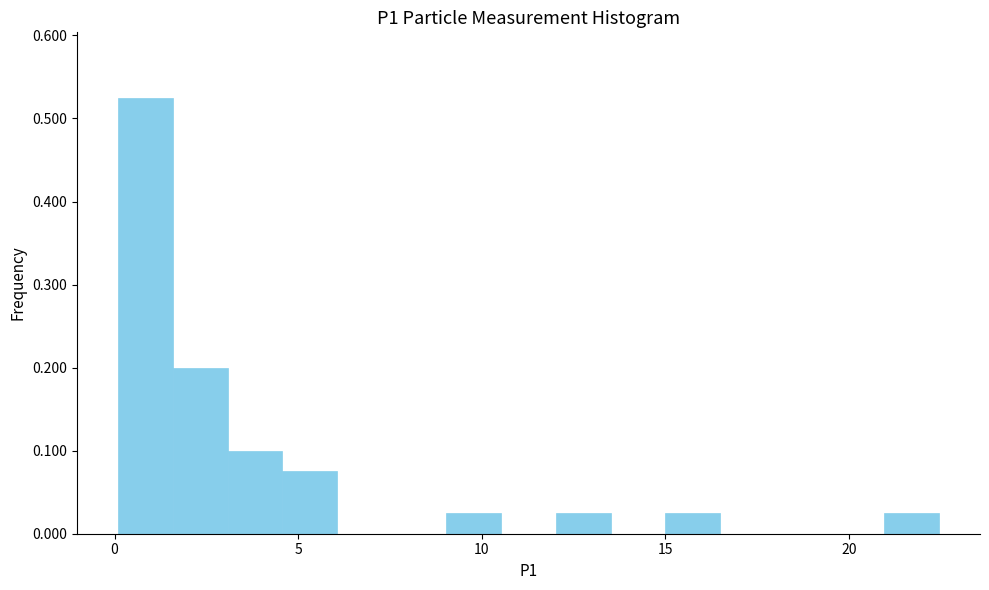

Read against the x-axis, roughly where is the centre of the tallest bar?

1.0